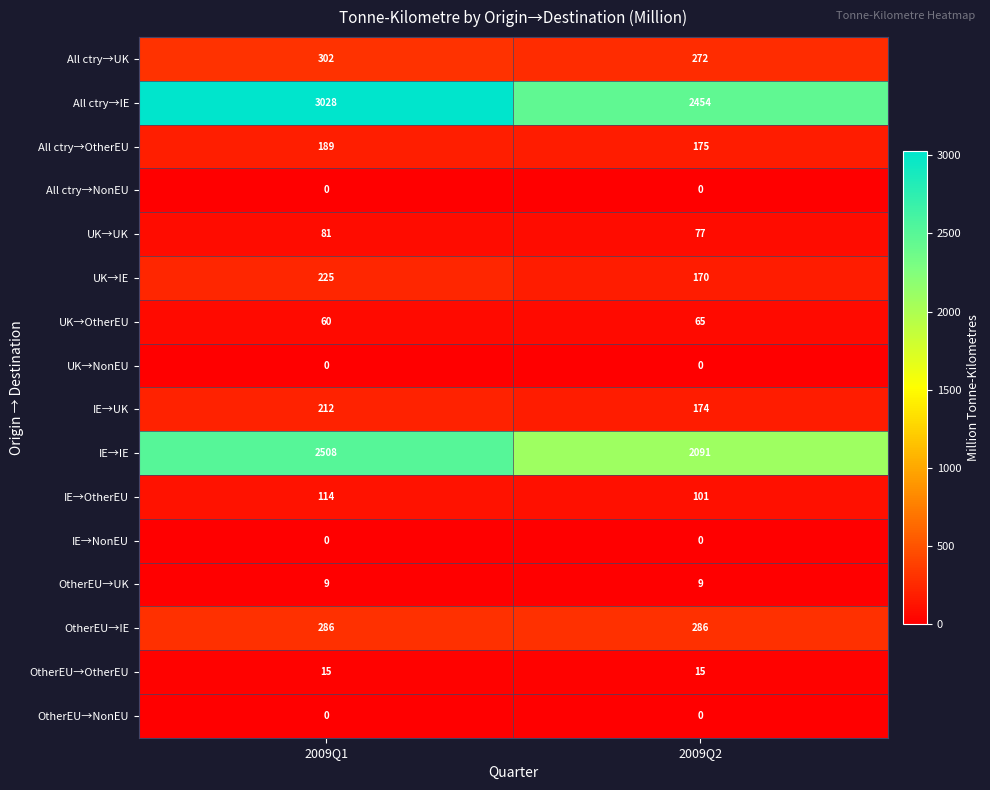

What is the difference between the highest and lowest values at 2009Q1?

3028